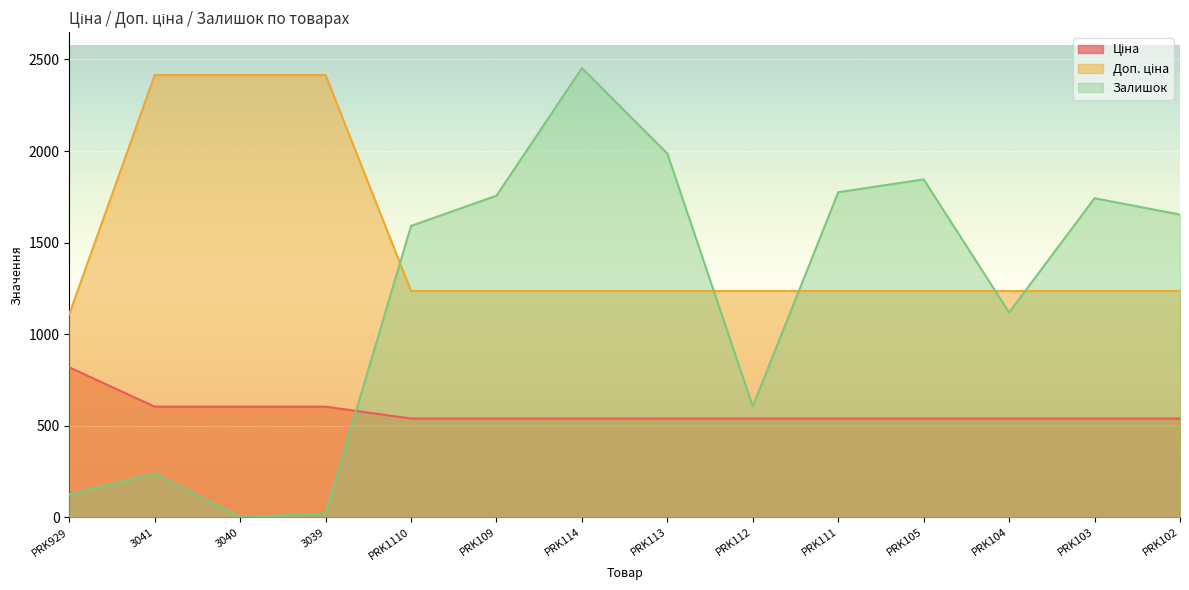

Count the number of categories in the chart.

14